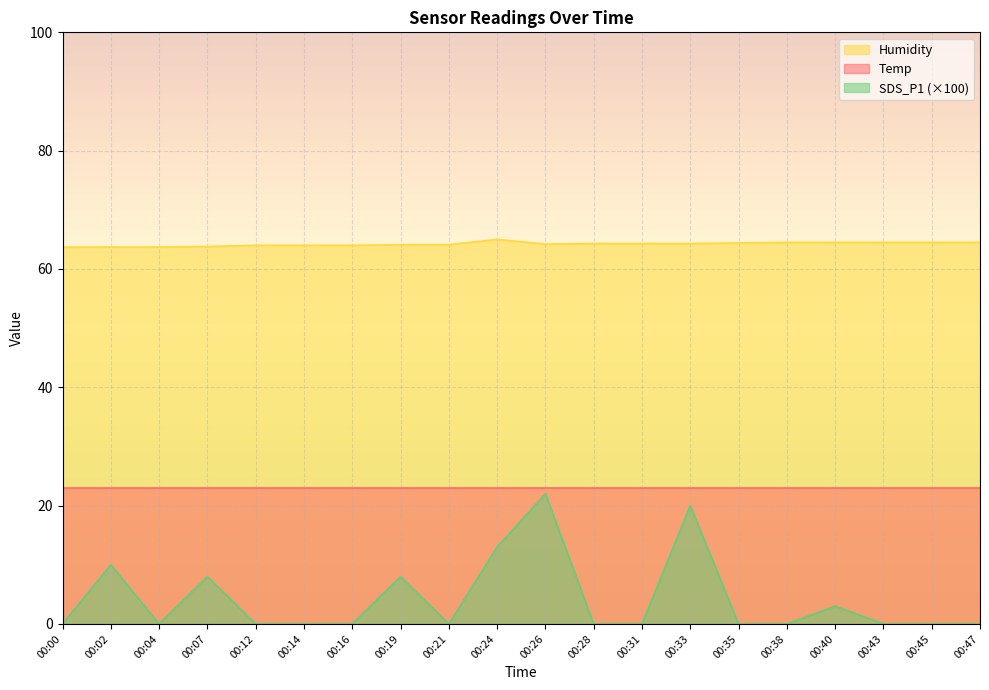

What is the total value across all series at 00:38?

87.4